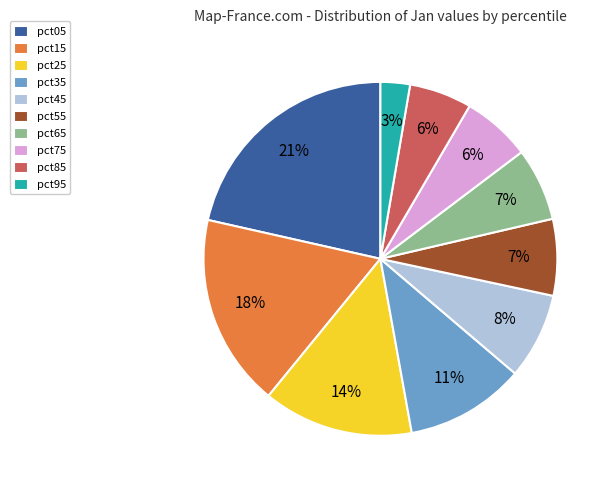

To the nearest percent, what is the average slice percentage?

10%